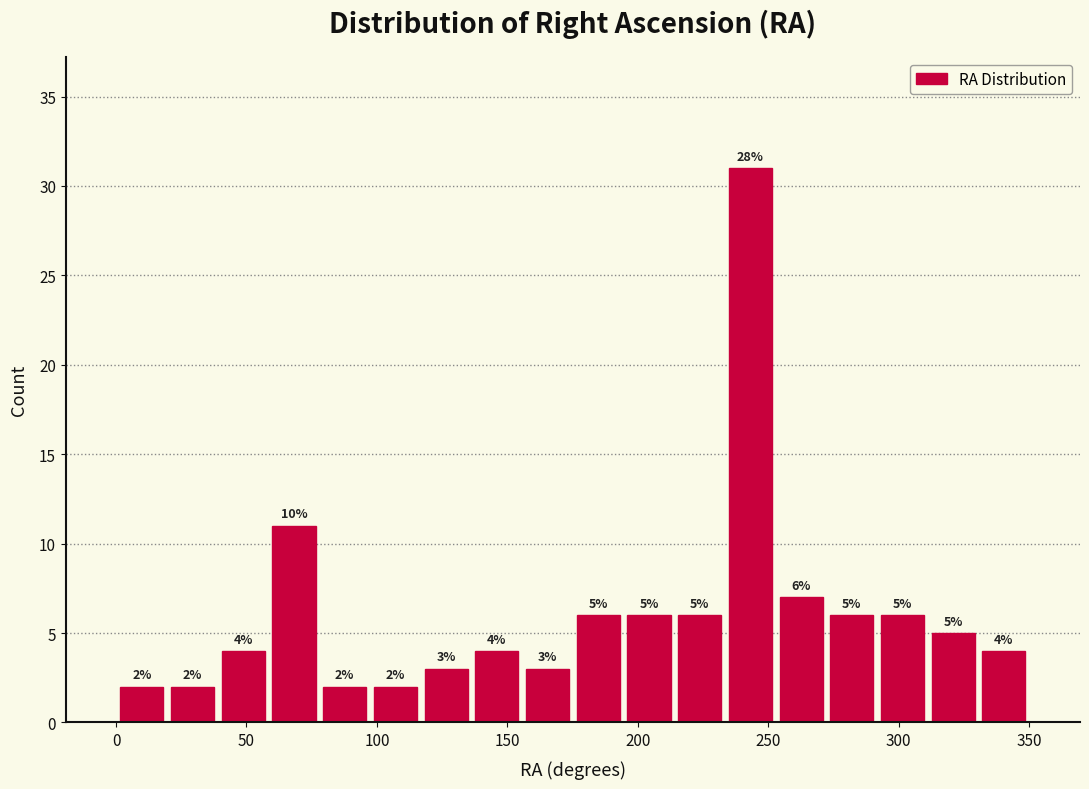

Around what value on the x-axis is the tallest bar? Give the approximate position of its centre, as read against the axis.

245